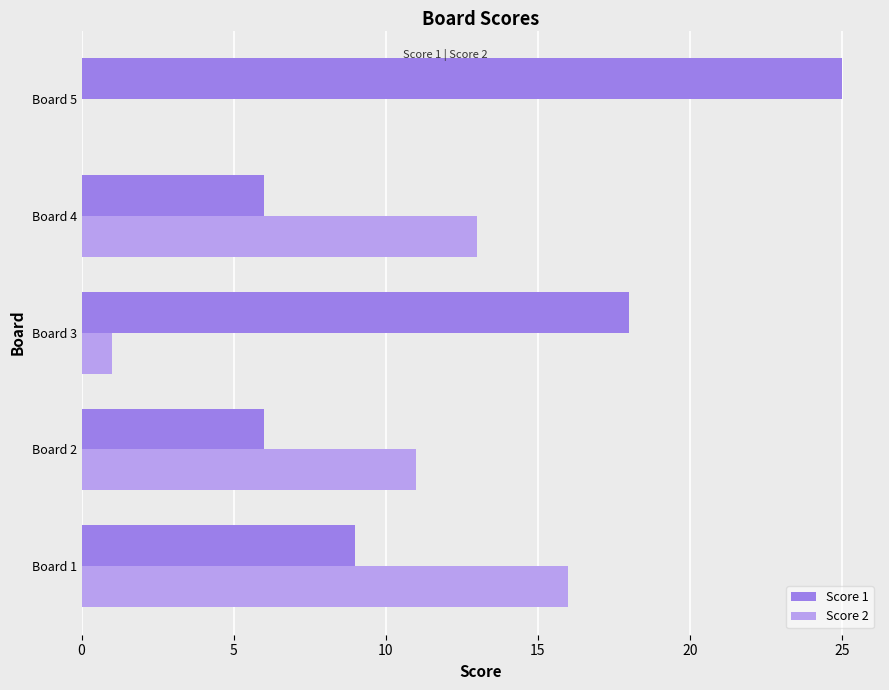

Is the value of Score 1 at Board 4 greater than the value of Score 2 at Board 4?

No